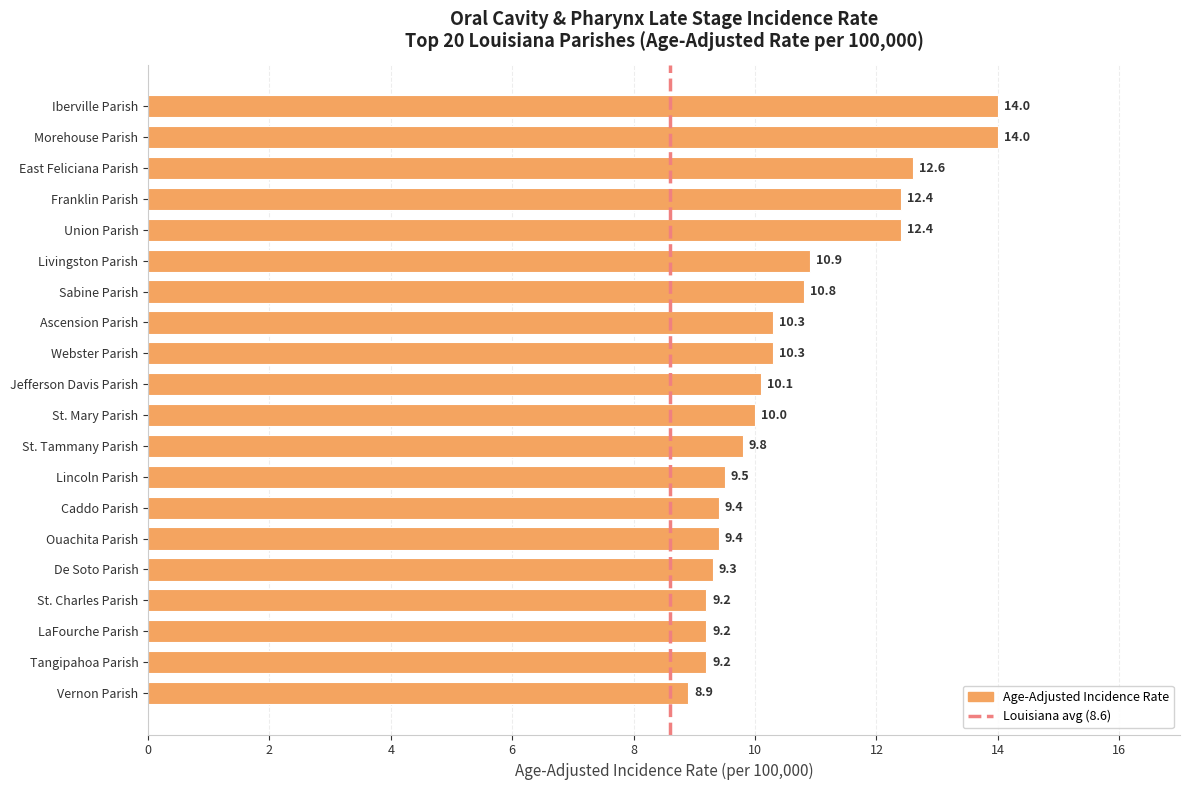

What value does the data have at East Feliciana Parish?

12.6